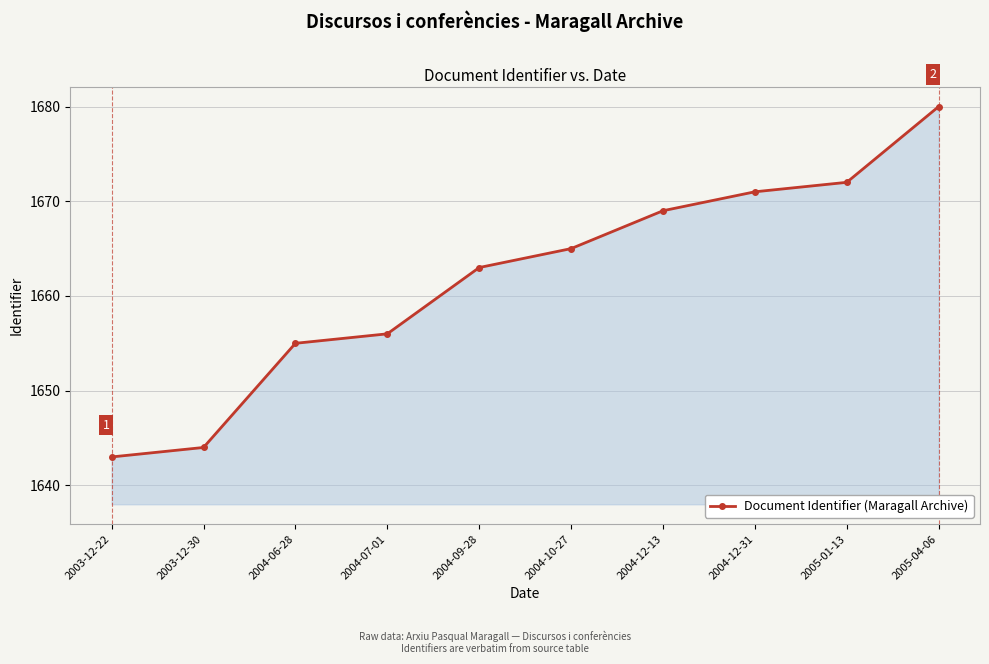

How many lines are shown in the chart?

1